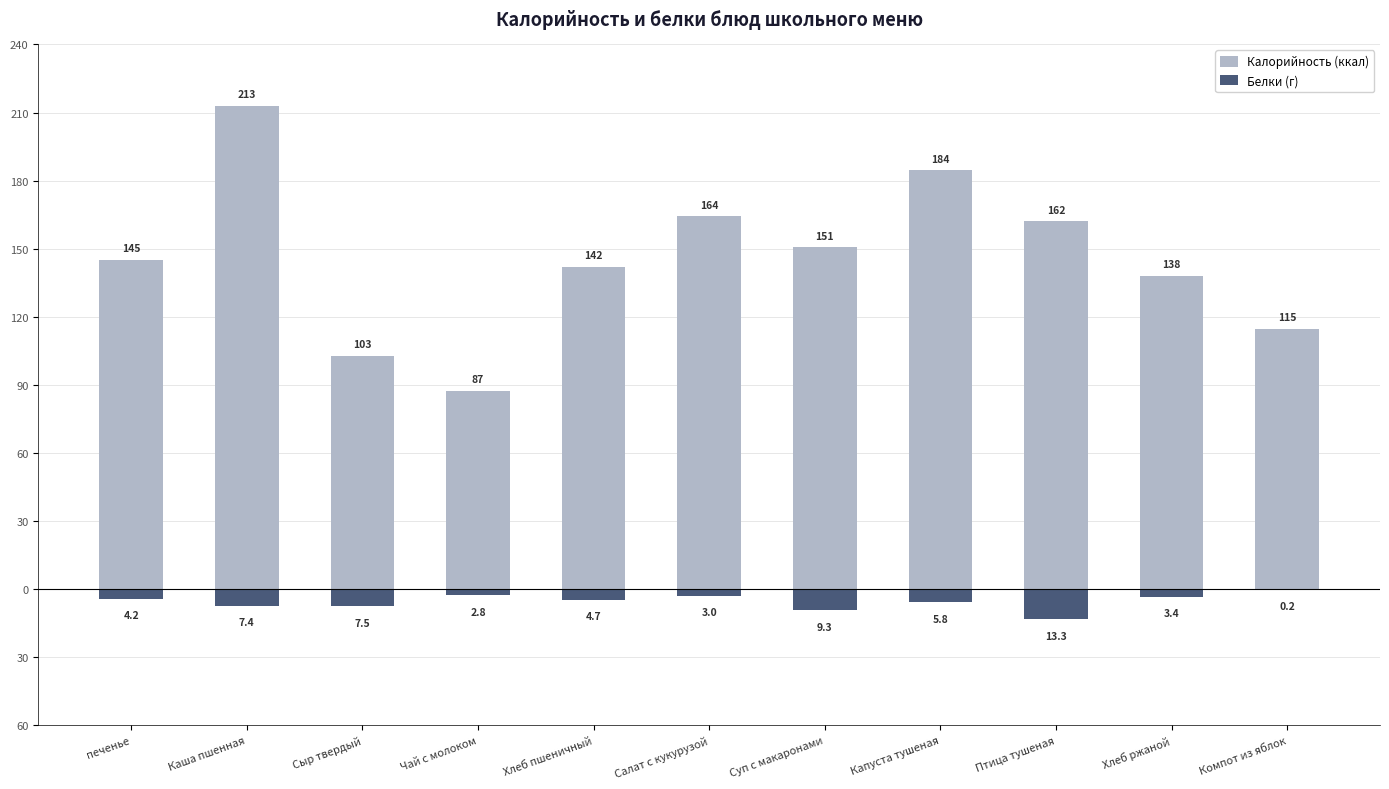

At which label does Белки (г) first exceed -4?

Чай с молоком